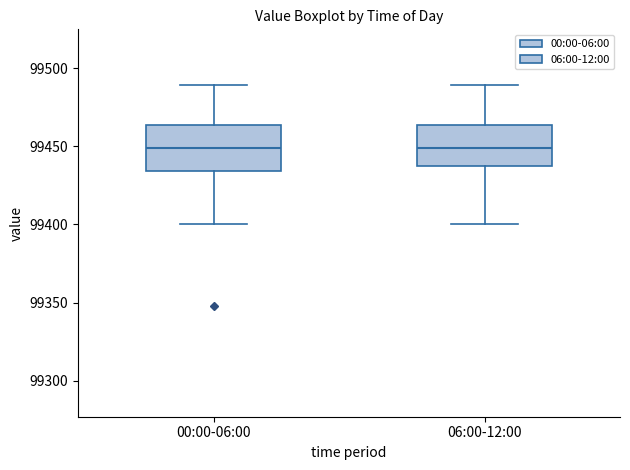

Reading left to right, transcribe this box plot: for each box, give where its median line is, the range the box spans, and where its two whiskers end, as read against the y-axis. The values are not printed on the chart, so give them approximately, as read against the axis.

00:00-06:00: median 99450, box 99435 to 99465, whiskers 99400 to 99490
06:00-12:00: median 99450, box 99435 to 99465, whiskers 99400 to 99490